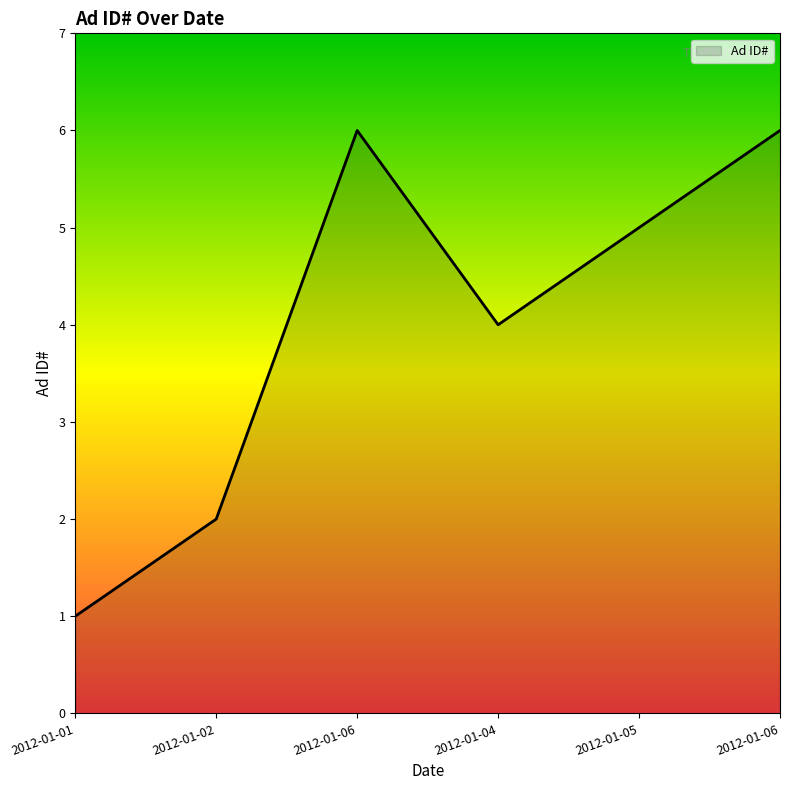

What is the label of the 3rd point from the left?

2012-01-06